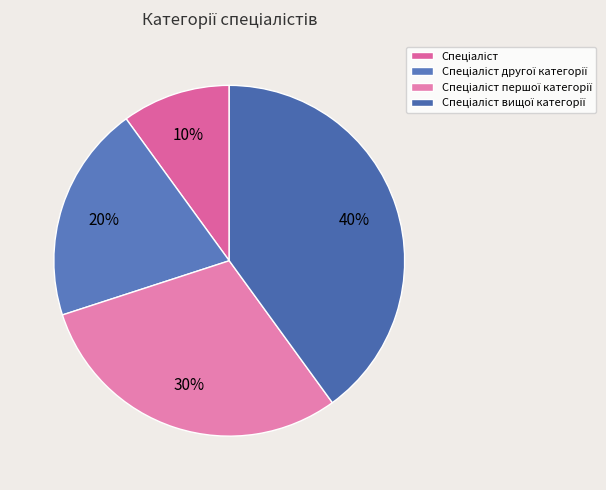

To the nearest percent, what portion does Спеціаліст другої категорії represent?

20%